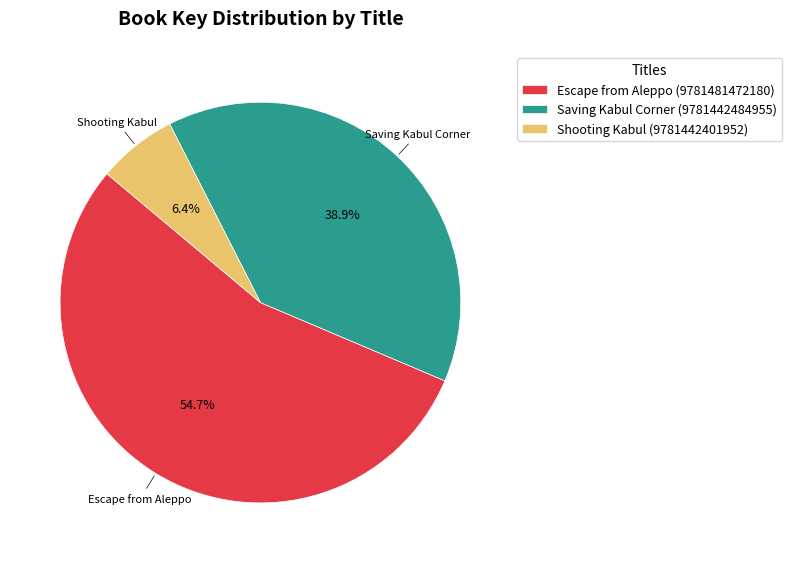

Which category has the smallest portion of the pie?

Shooting Kabul (9781442401952)